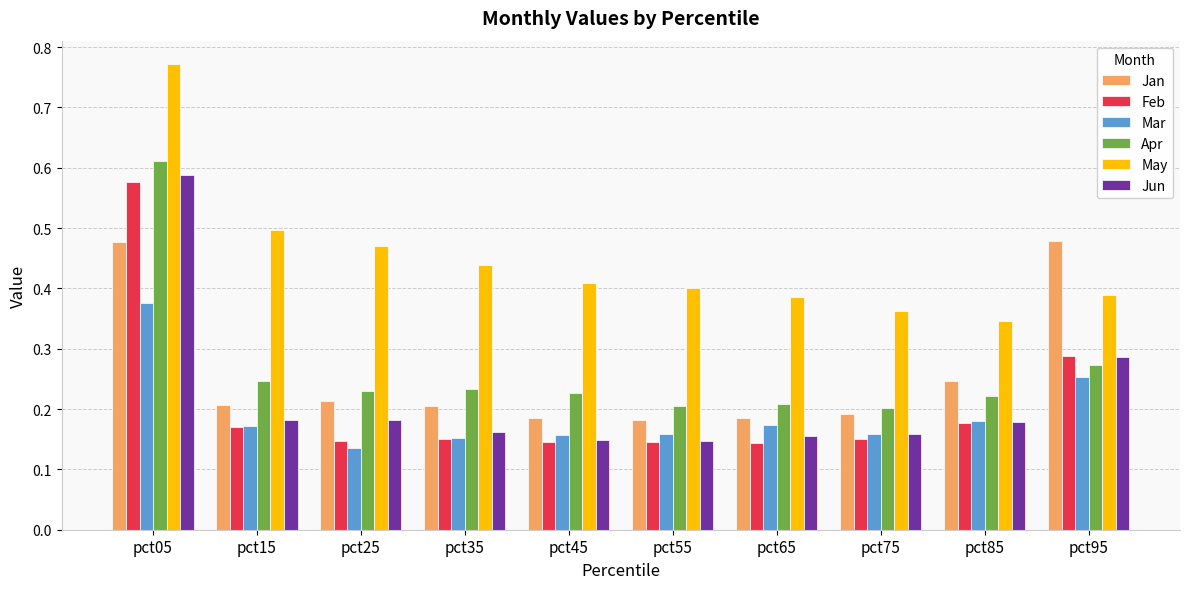

Which series has the largest total across all categories?

May